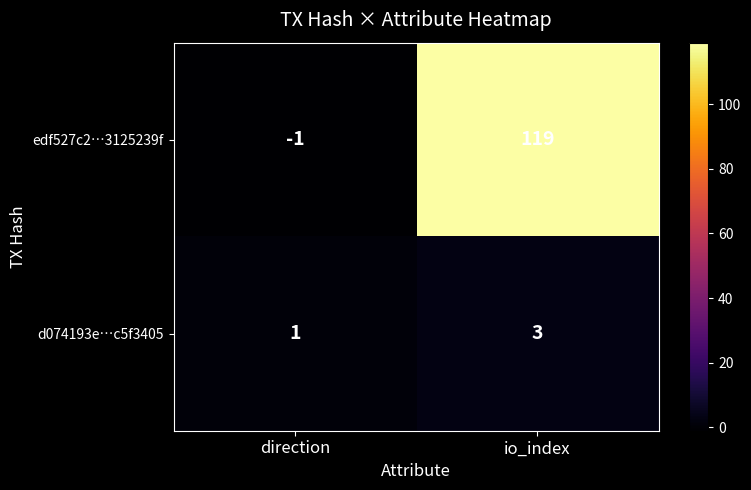

Where is edf527c2…3125239f nearest to the value 59?

direction